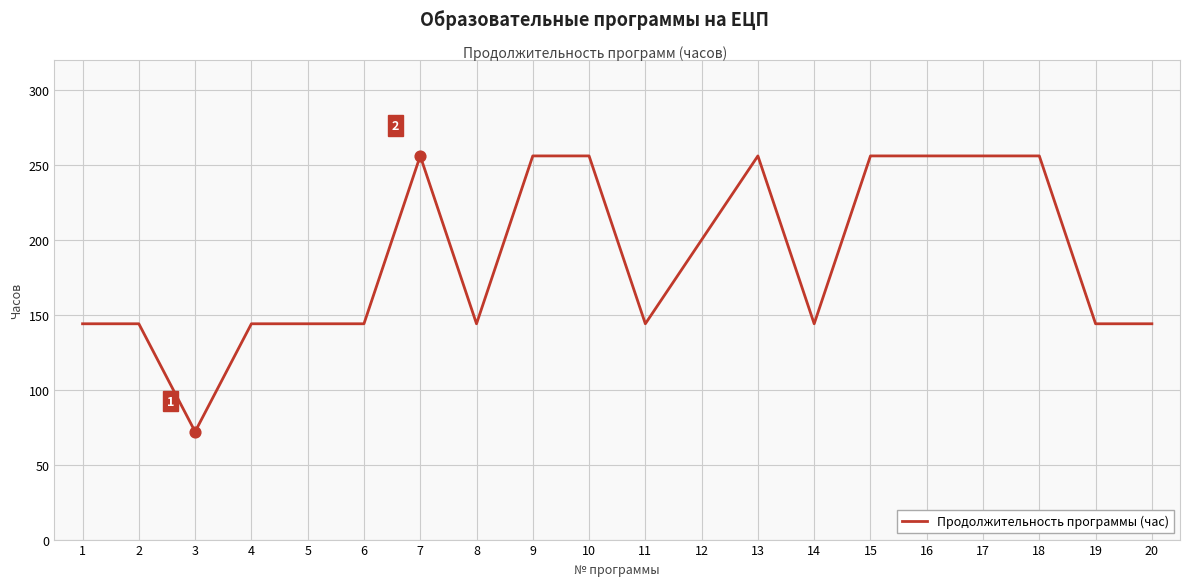

What is the change in value from 8 to 9?

+112